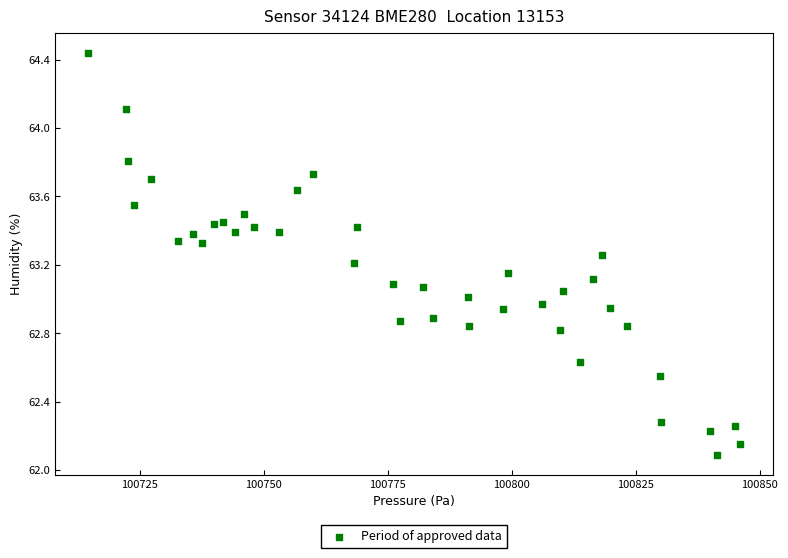

What is the range of X values (max minus min)?

131.4